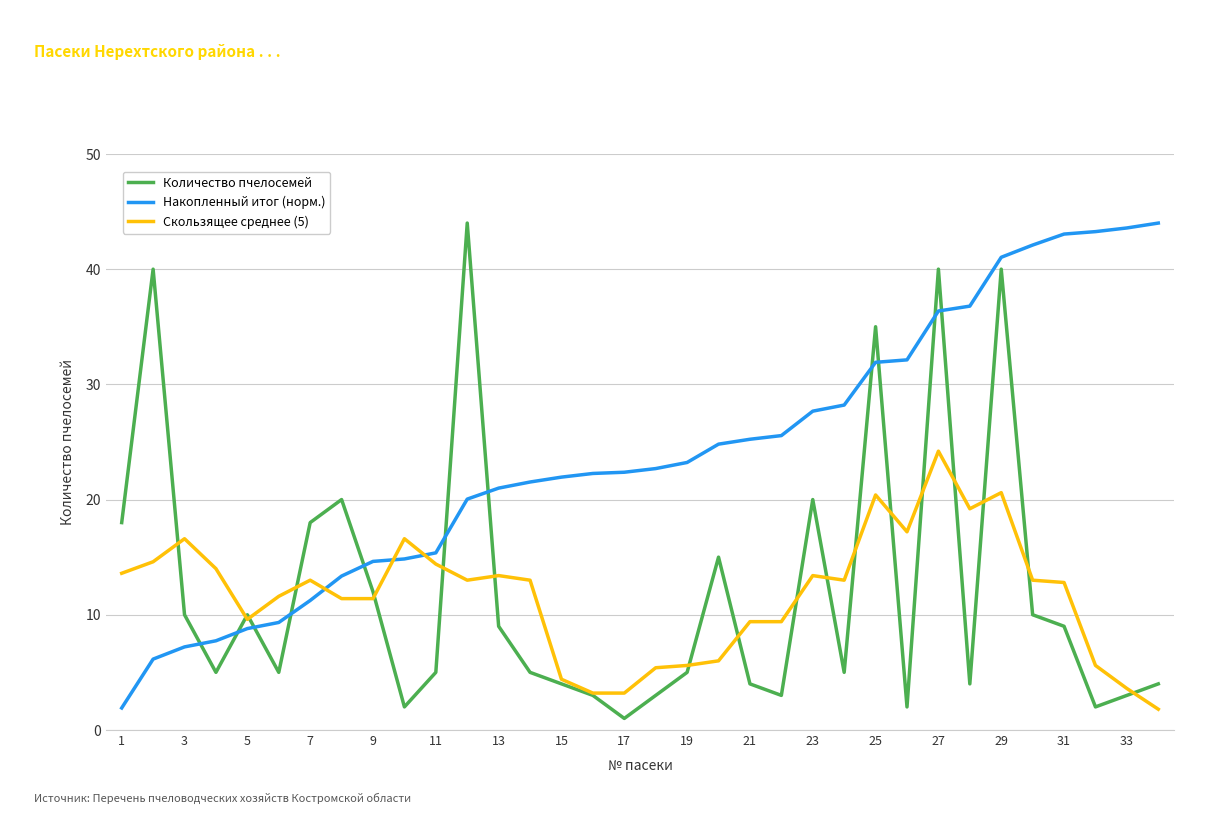

Which series ends up on top after the final intersection of Скользящее среднее (5) and Накопленный итог (норм.)?

Накопленный итог (норм.)